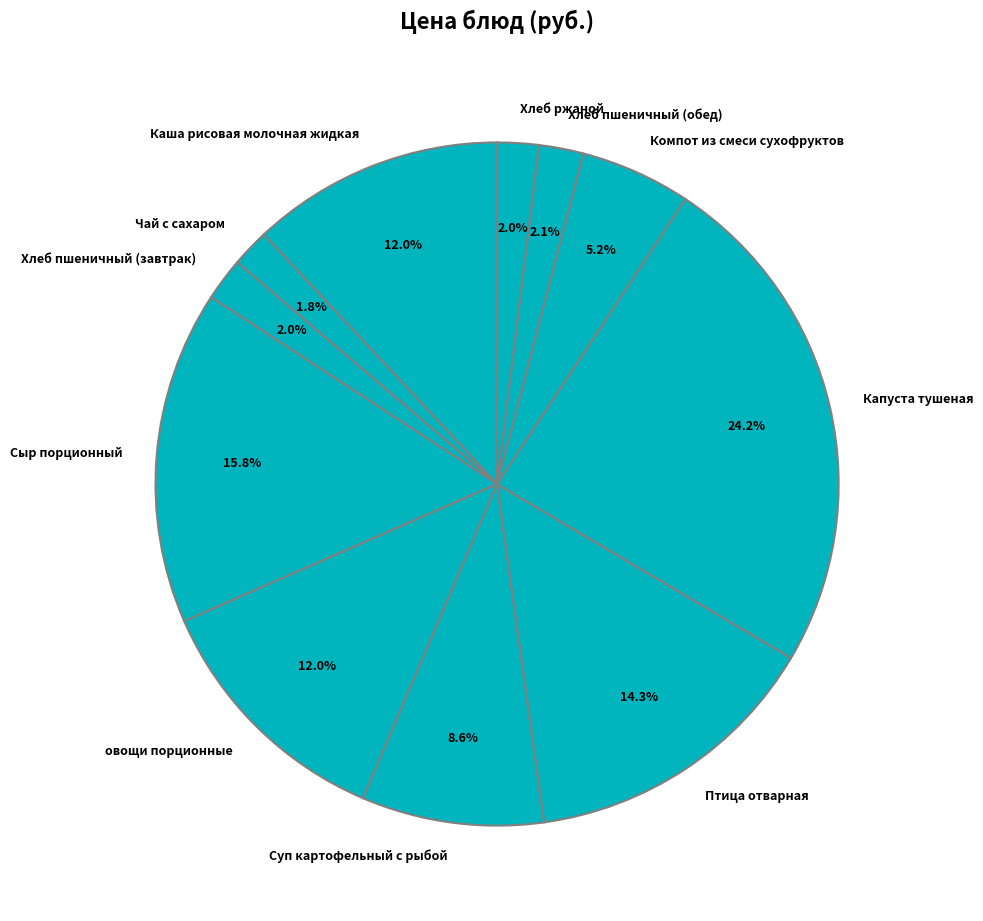

Is the sum of Суп картофельный с рыбой and Сыр порционный greater than half?

No